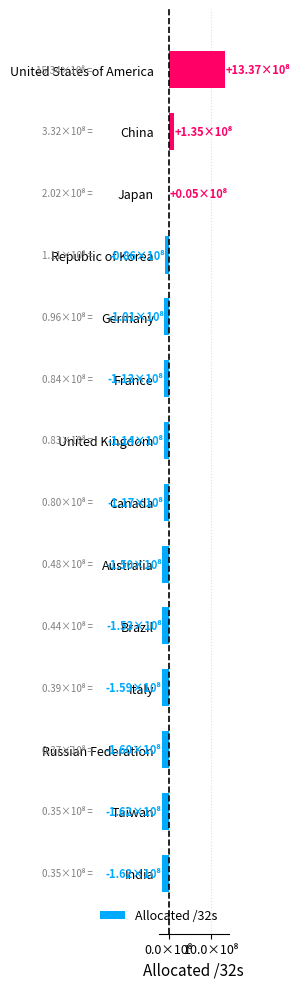

What is the minimum value shown in the chart?

-162431572.6